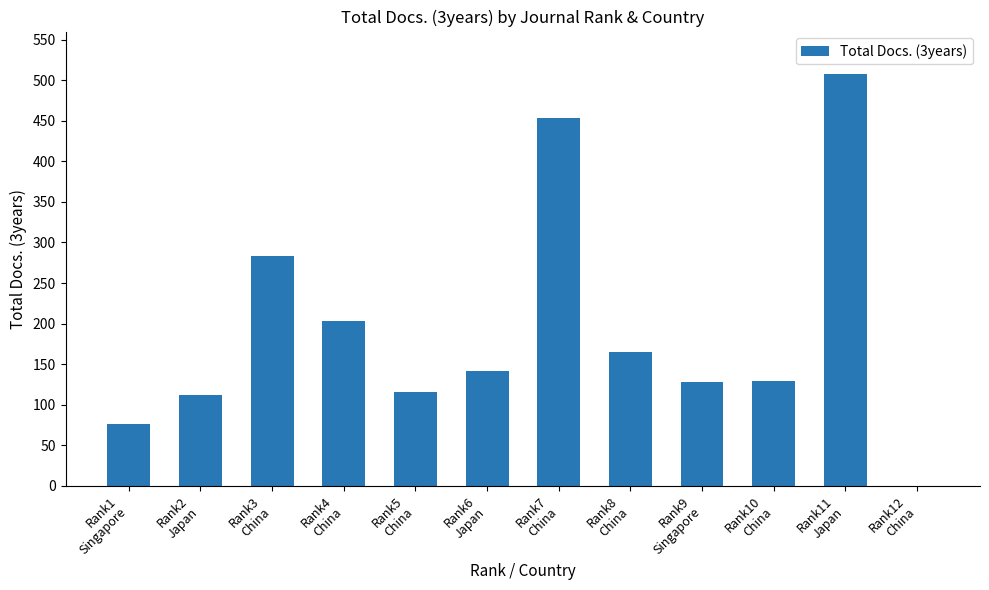

What is the sum of all values?

2315